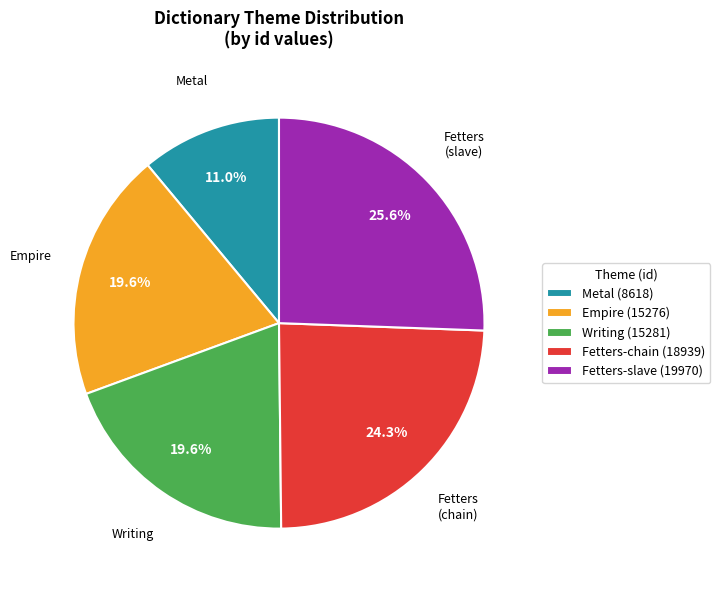

Which category has the smallest portion of the pie?

Metal (8618)